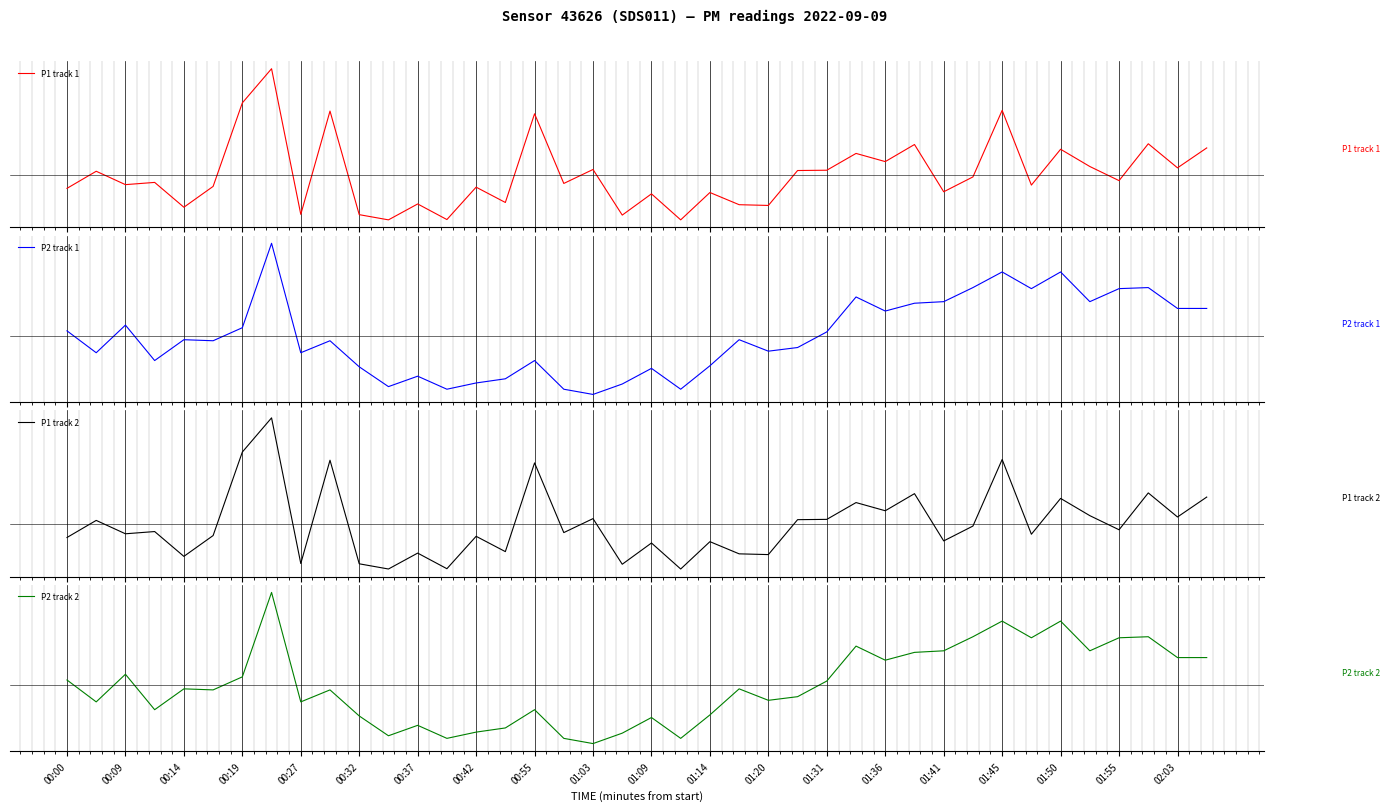

The value of P1 track 1 at 00:42 is 7.1. True or false?

True